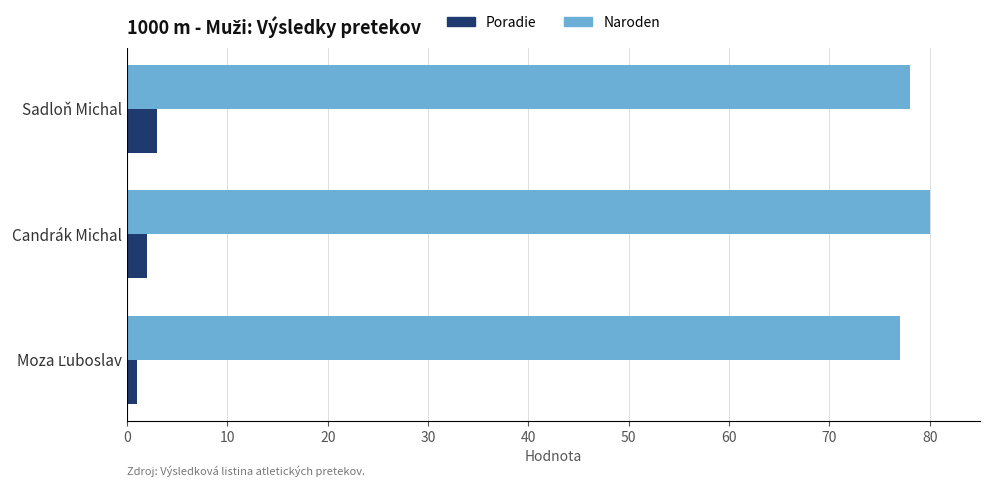

List the series in order of their overall mean, lowest first.

Poradie, Naroden